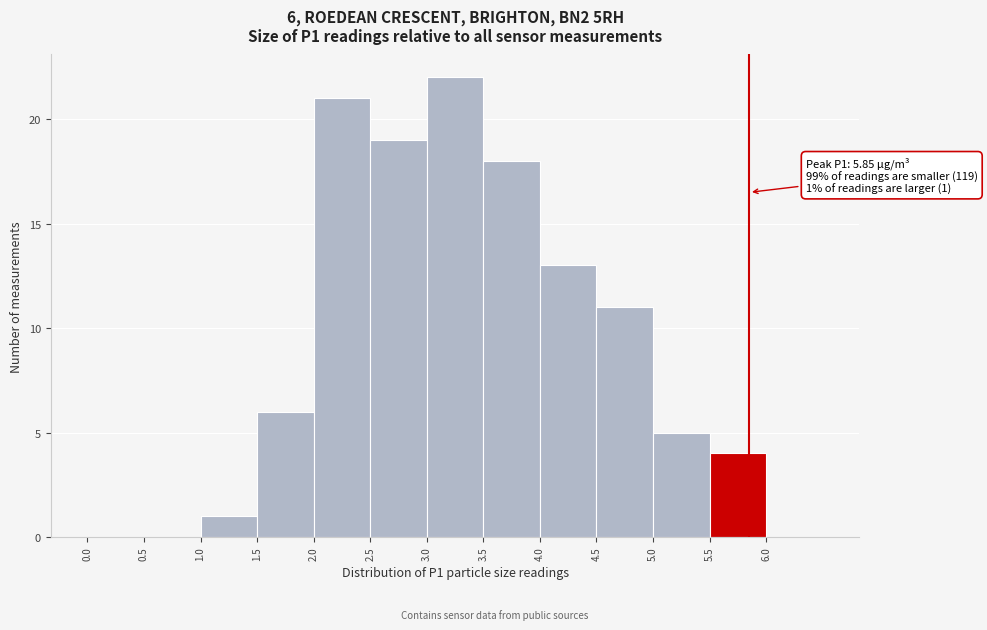

Over which range of the x-axis is the bar tallest?

3.0 to 3.5